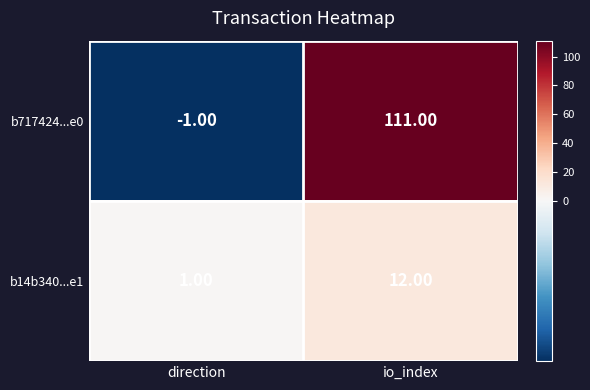

What is the sum of all b14b340...e1 values?

13